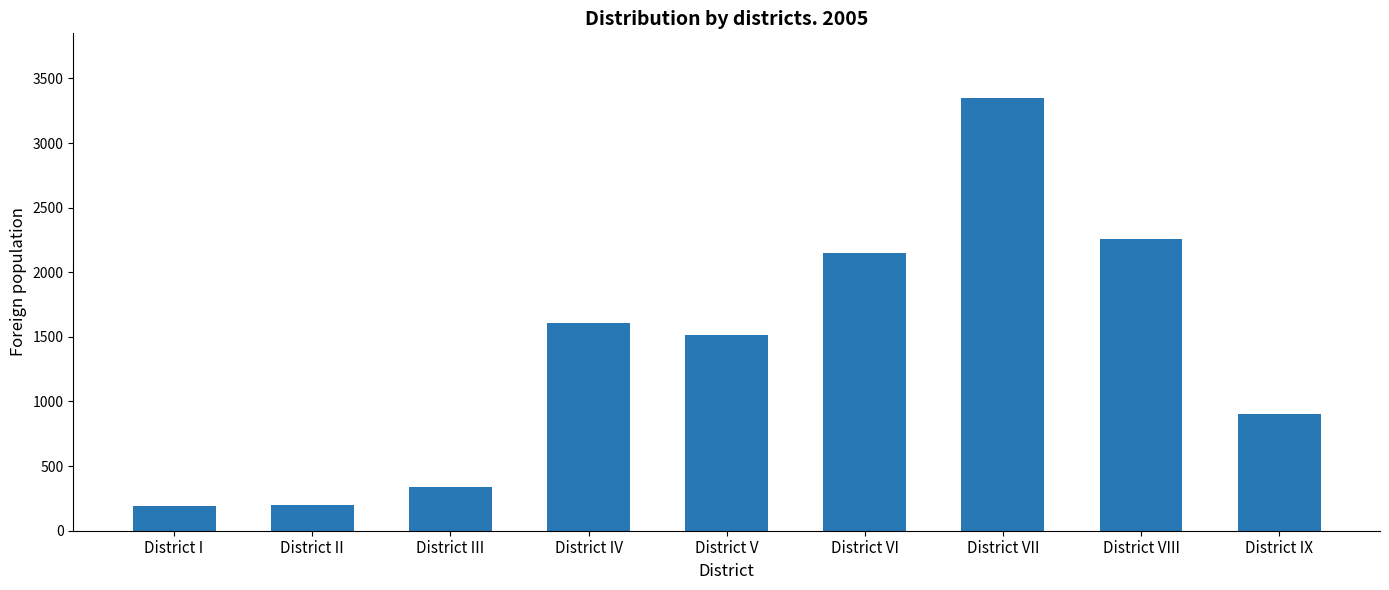

True or false: the data shows 2255 at District VIII.

True